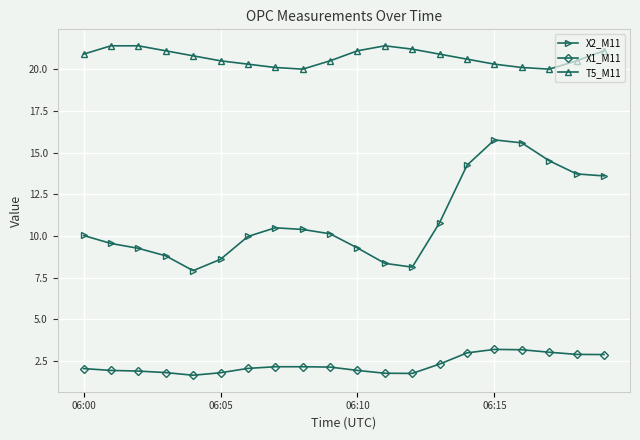

What is the sum of all T5_M11 values?

414.2